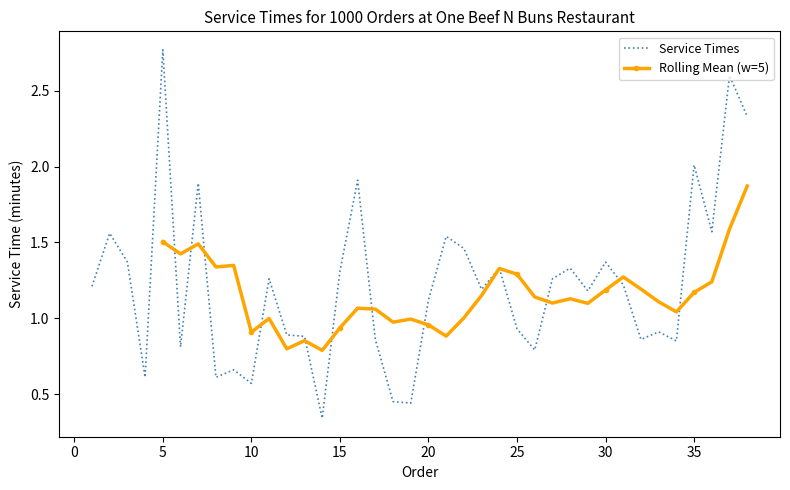

The chart shows a value of 2.8 at 5. True or false?

True